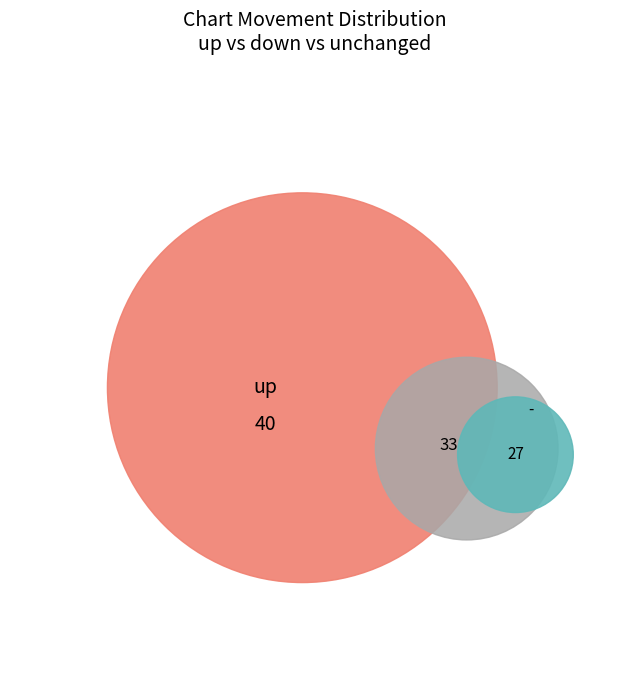

True or false: down accounts for 25% of the total.

False